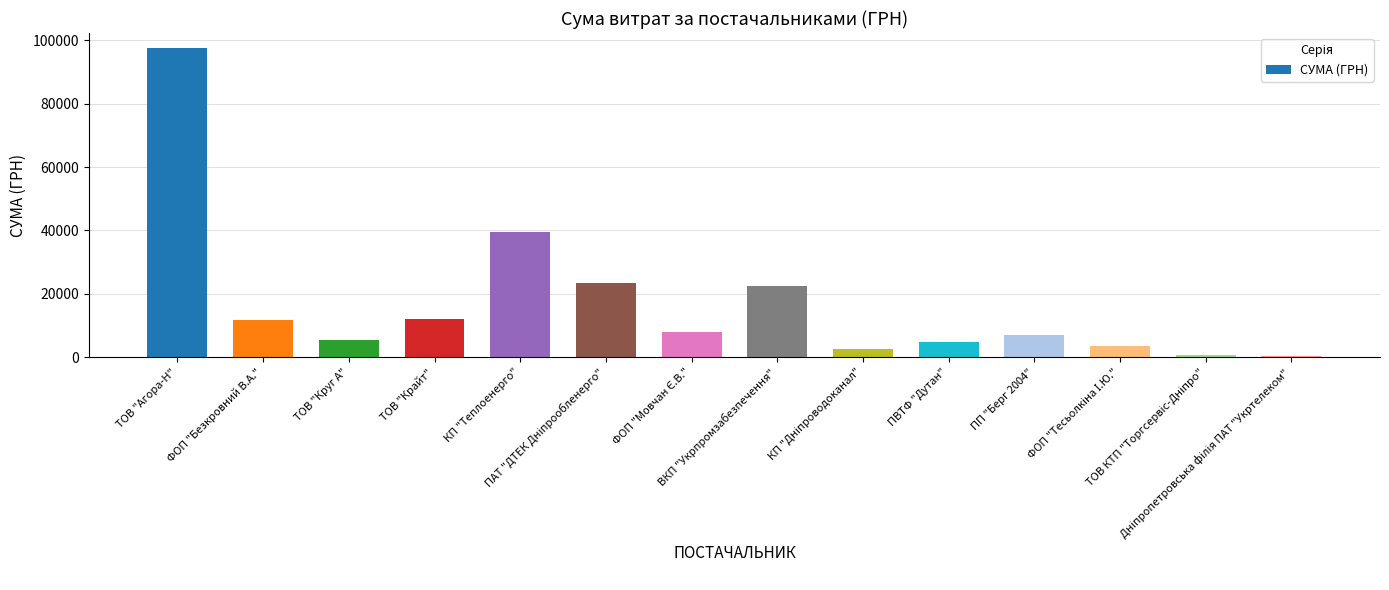

How many data points does each series have?

14